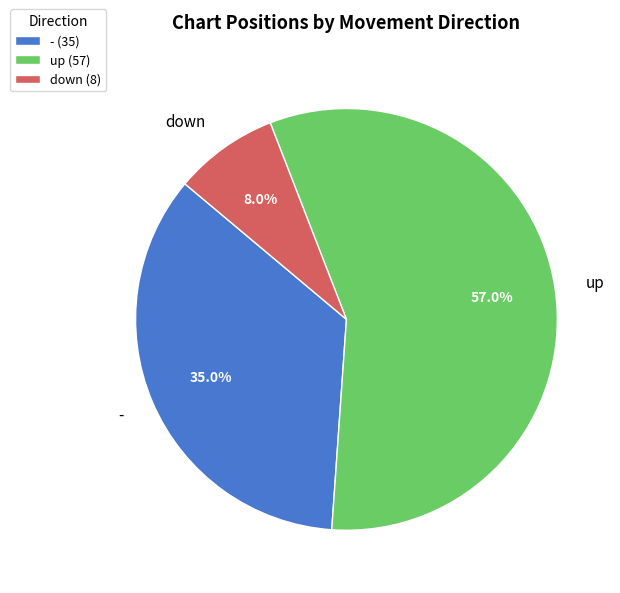

Which slice is the largest?

up